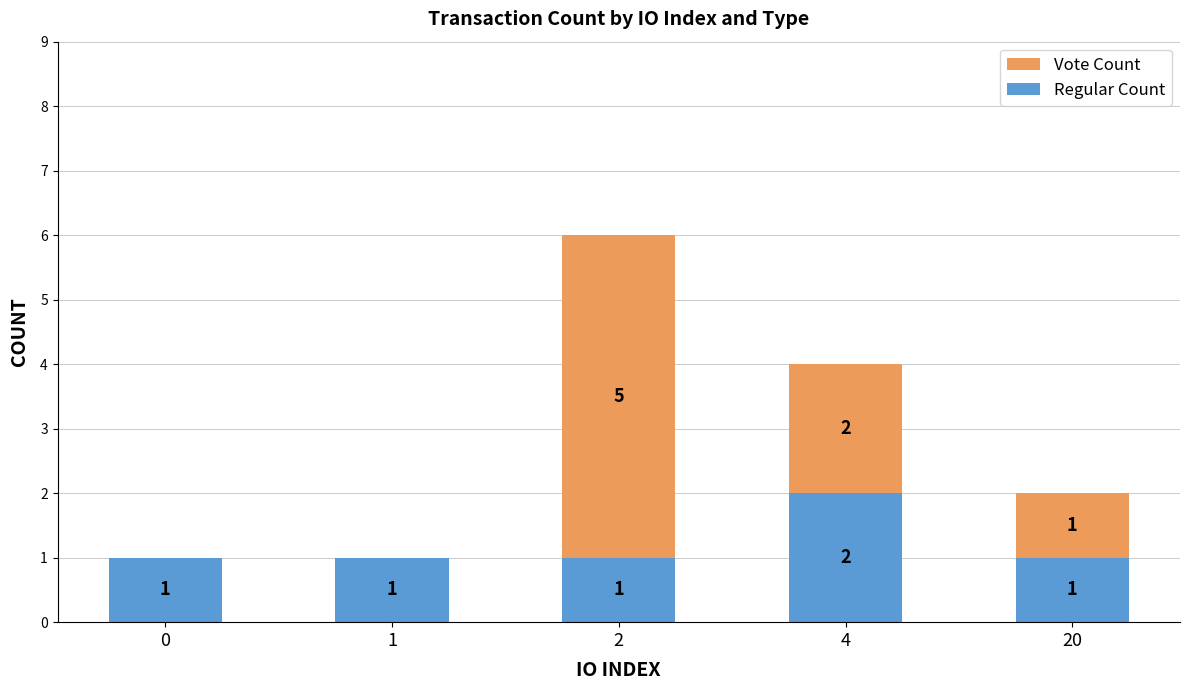

Reading left to right, transcribe the values for Regular Count.

0=1	1=1	2=1	4=2	20=1